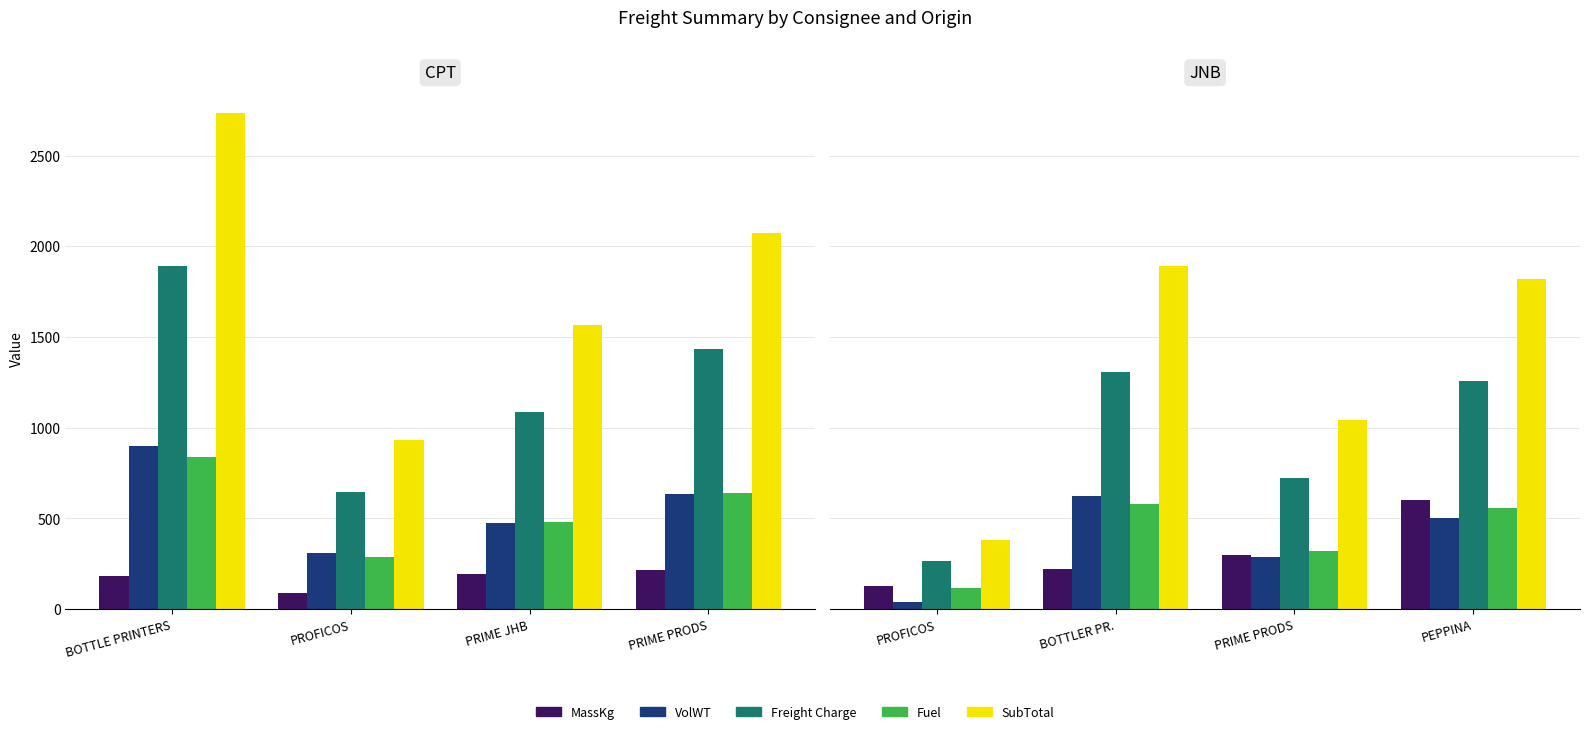

How many bars are there in each group?

5